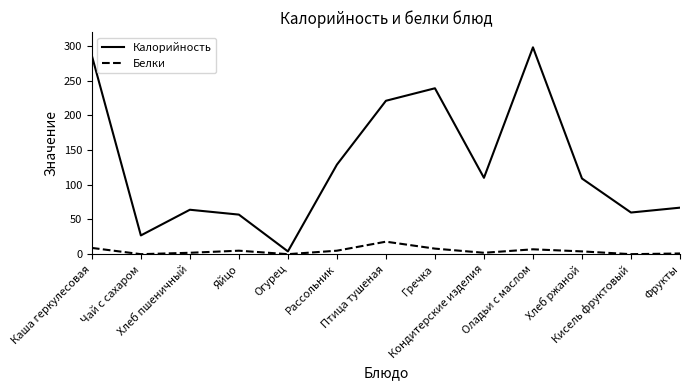

True or false: Белки and Калорийность cross at least once.

False